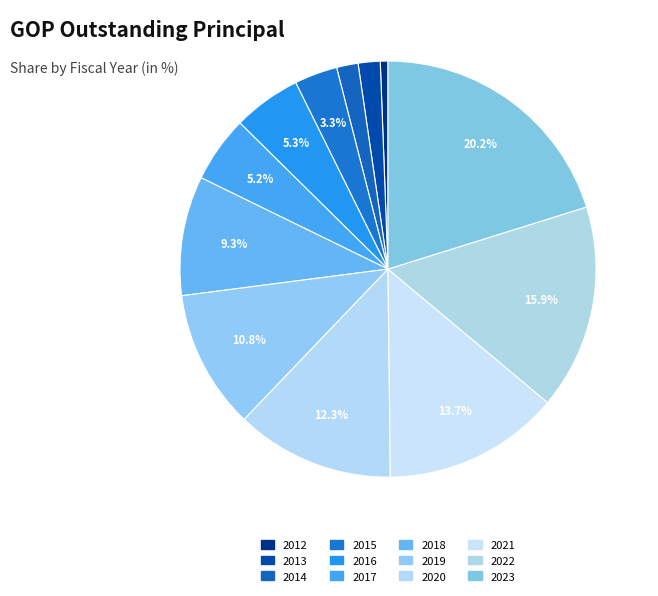

What is the change in value from 2015 to 2019?

+22575000